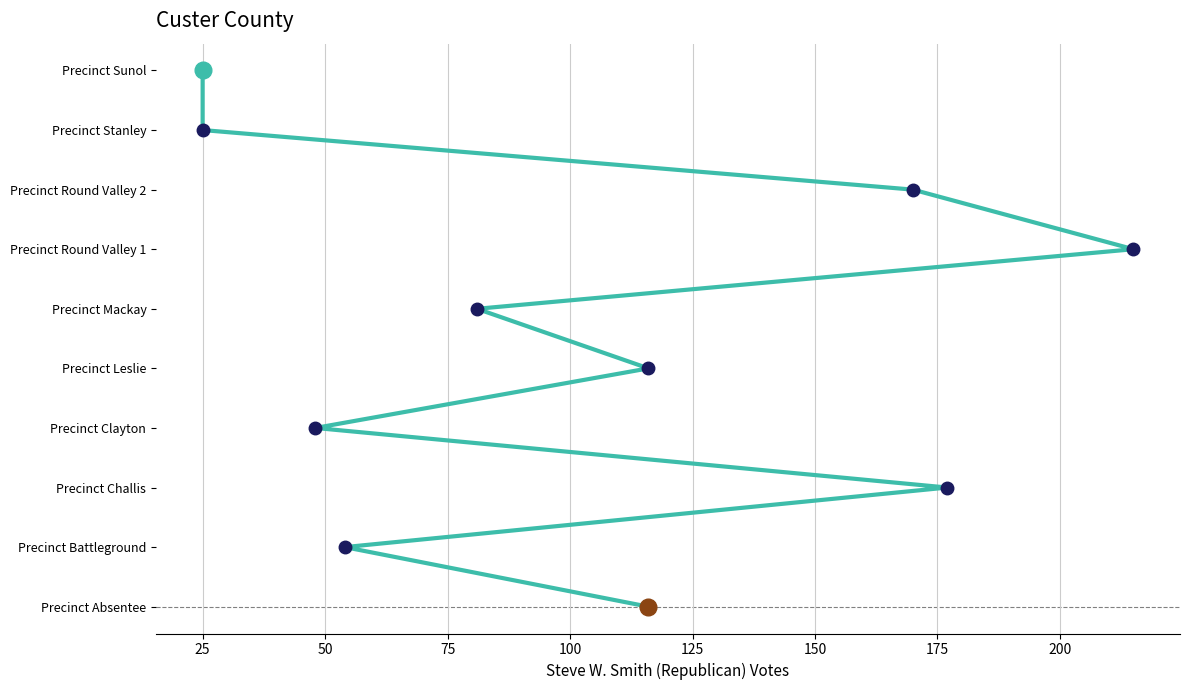

What is the ratio of the value at 200 to the value at 50?

4.0